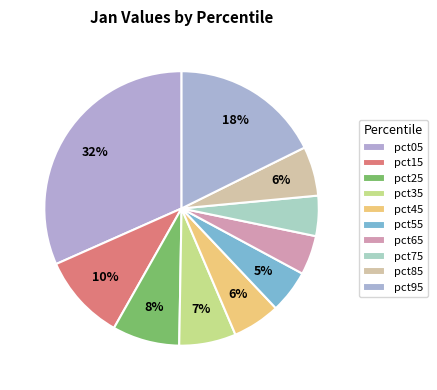

To the nearest percent, what portion does pct75 represent?

5%